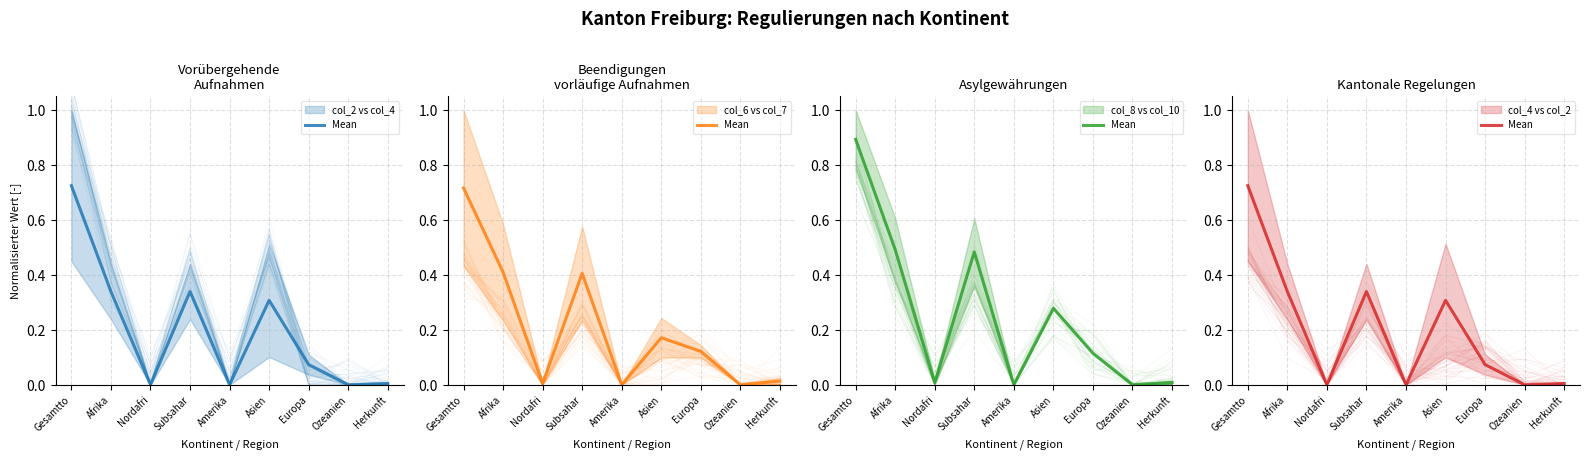

Rank the categories by value from lowest to highest.

Nordafri, Amerika, Ozeanien, Herkunft, Europa, Asien, Afrika, Subsahar, Gesamtto